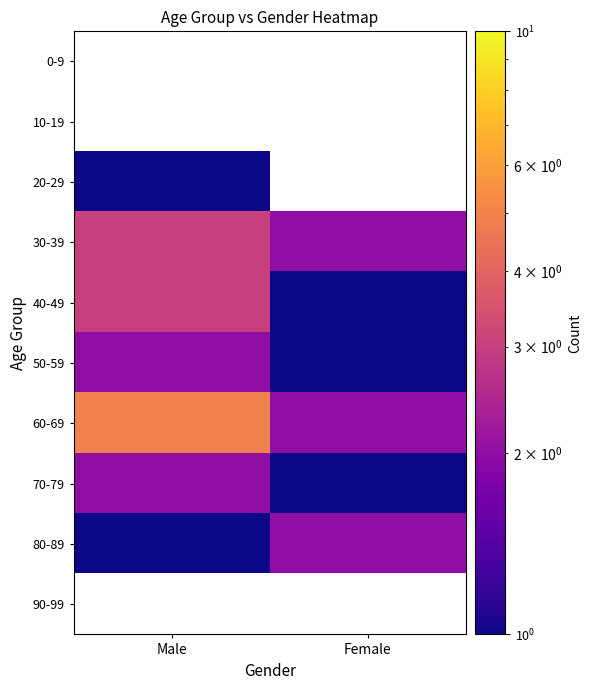

Which series has the largest total across all categories?

60-69